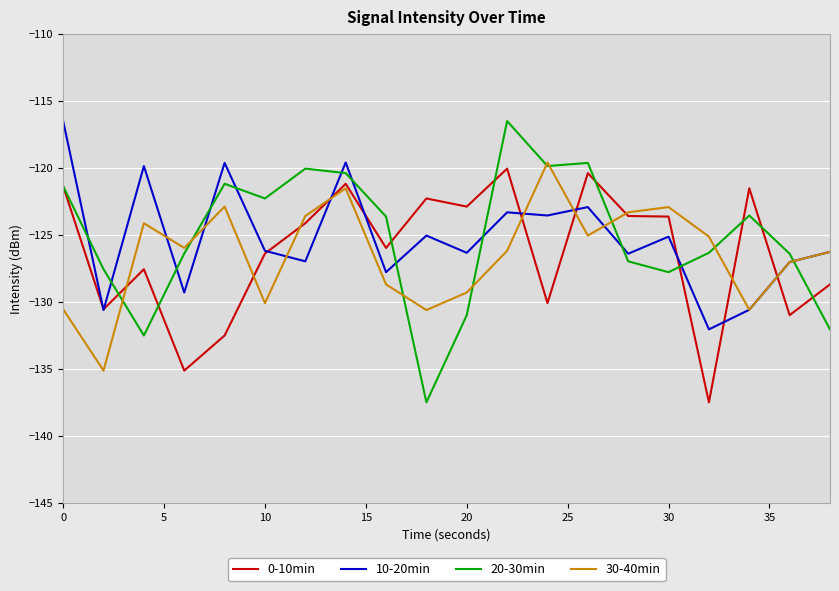

What is the minimum value shown in the chart?

-137.5